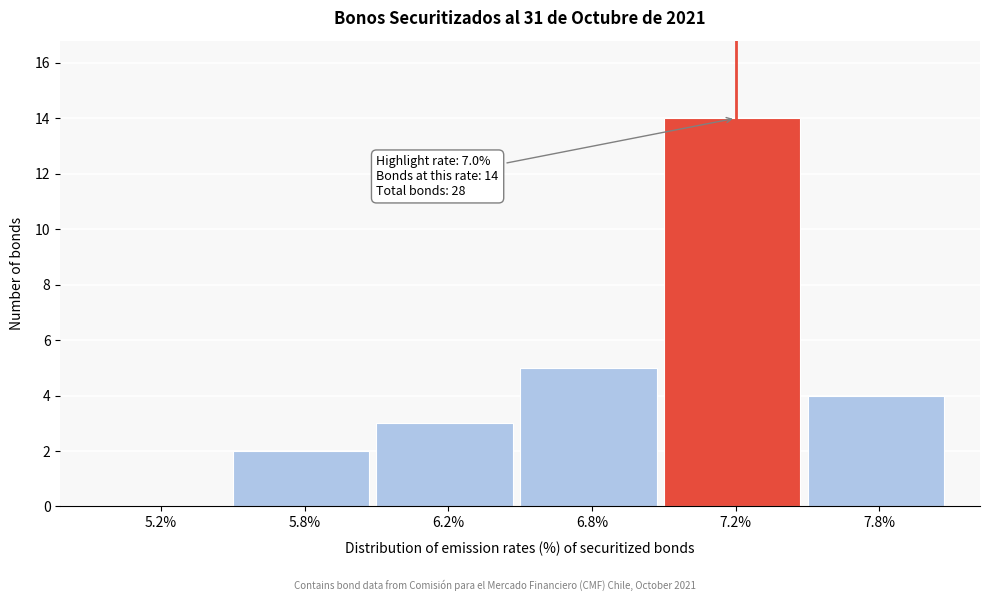

Reading left to right, list all the values displayed in this chart.

5.2%=0	5.8%=2	6.2%=3	6.8%=5	7.2%=14	7.8%=4